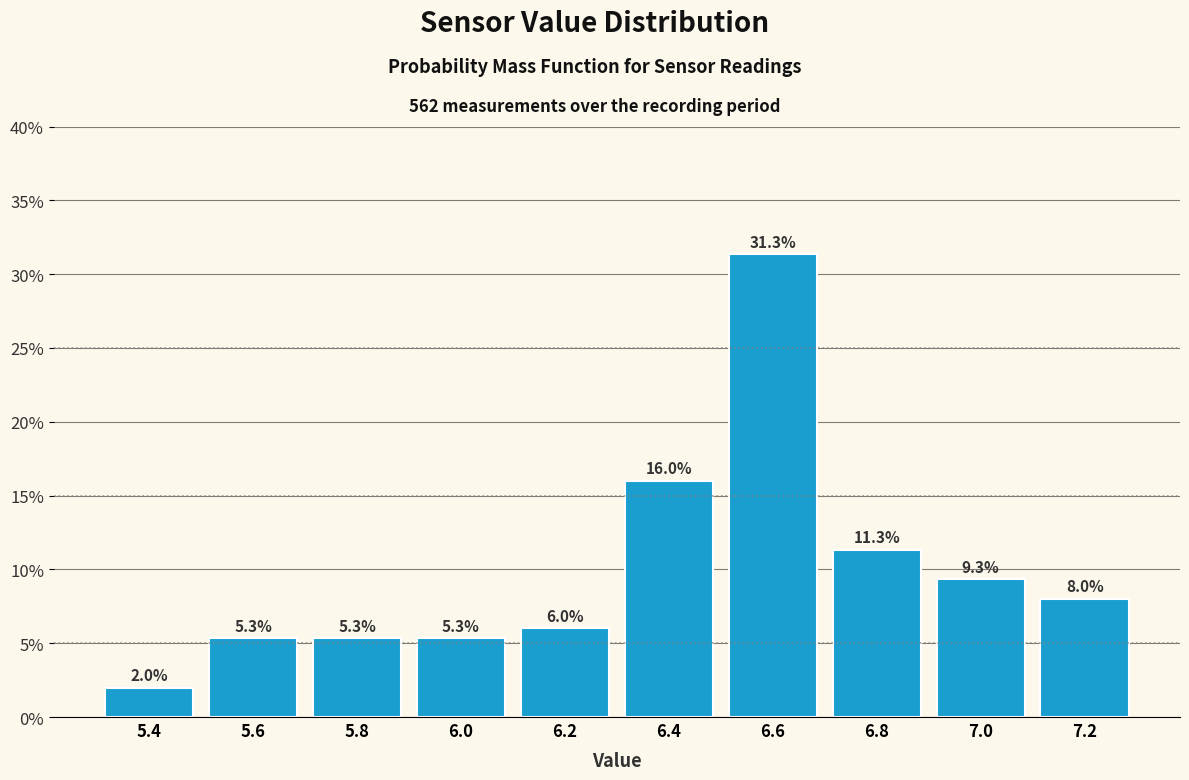

Reading left to right, extract all data points from this chart.

5.4=2.0	5.6=5.3	5.8=5.3	6.0=5.3	6.2=6.0	6.4=16.0	6.6=31.3	6.8=11.3	7.0=9.3	7.2=8.0